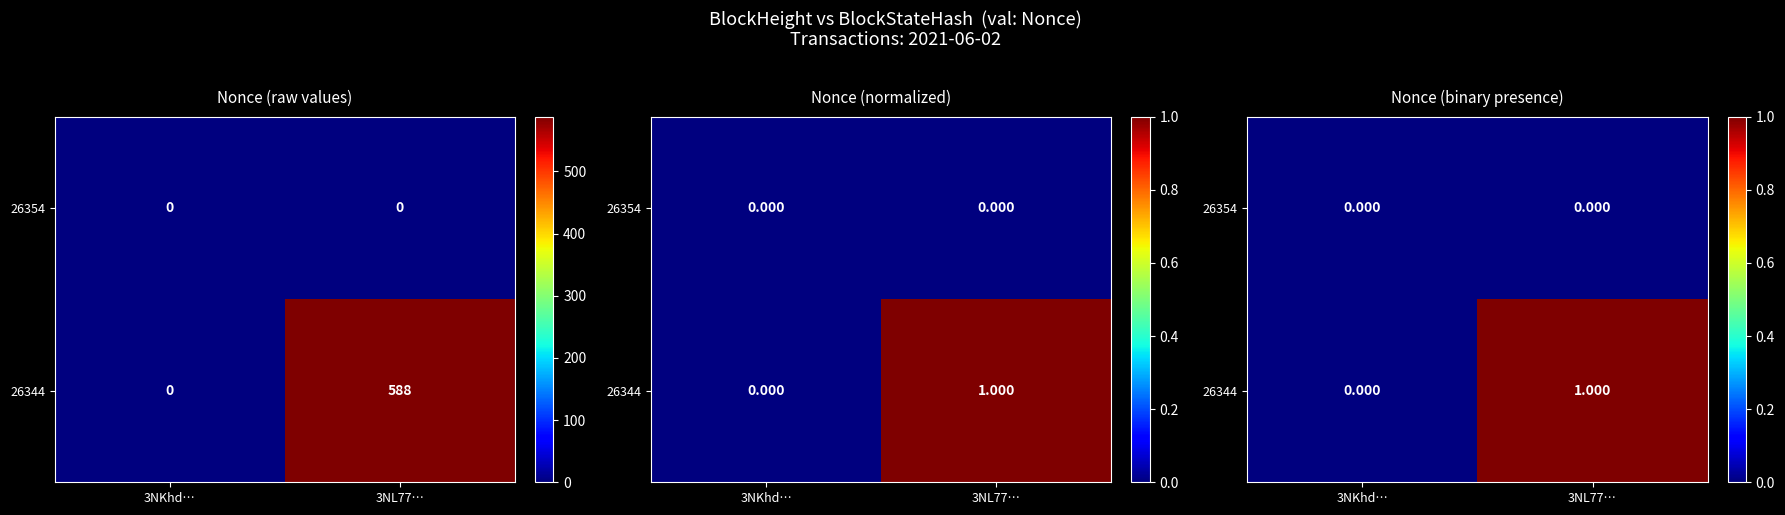

At which label is 26354 closest to 0?

3NKhd…